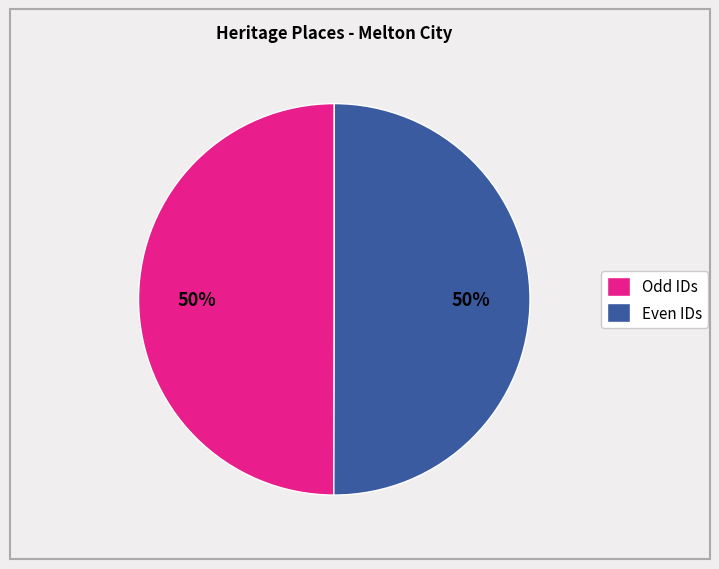

The Odd IDs slice represents 50% of the pie. True or false?

True